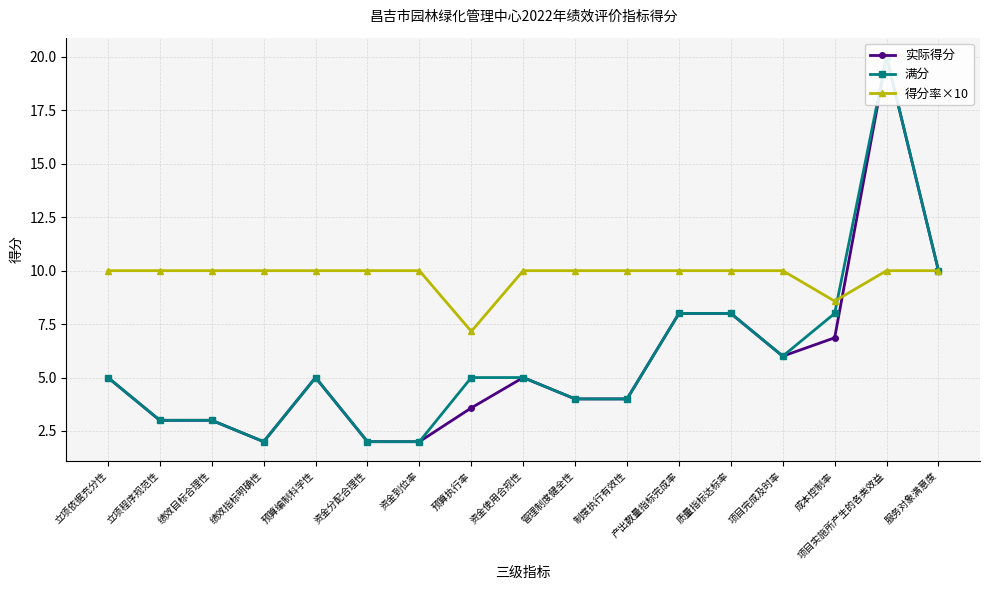

What position from the right is 预算编制科学性?

13